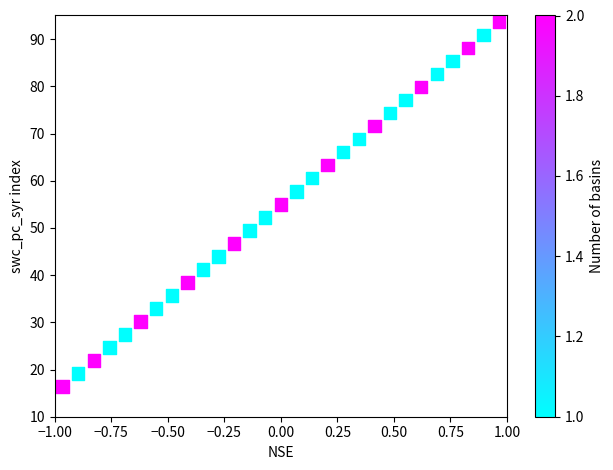

What is the range of Y values (max minus min)?

77.2